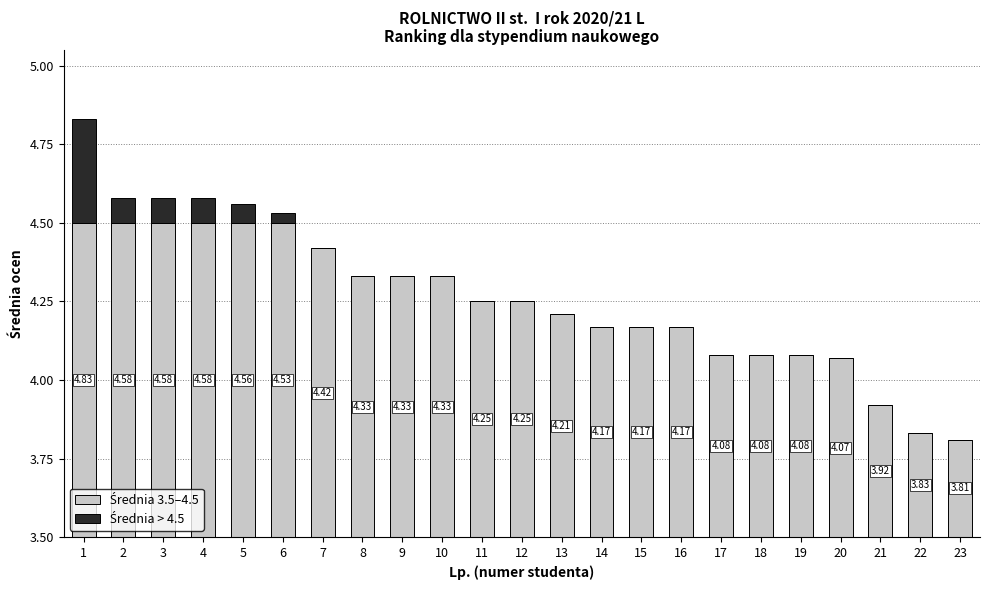

Reading left to right, extract all data points from this chart.

Średnia 3.5–4.5: 1.0	1.0	1.0	1.0	1.0	1.0	0.9	0.8	0.8	0.8	0.8	0.8	0.7	0.7	0.7	0.7	0.6	0.6	0.6	0.6	0.4	0.3	0.3
Średnia > 4.5: 0.3	0.1	0.1	0.1	0.1	0.0	0.0	0.0	0.0	0.0	0.0	0.0	0.0	0.0	0.0	0.0	0.0	0.0	0.0	0.0	0.0	0.0	0.0